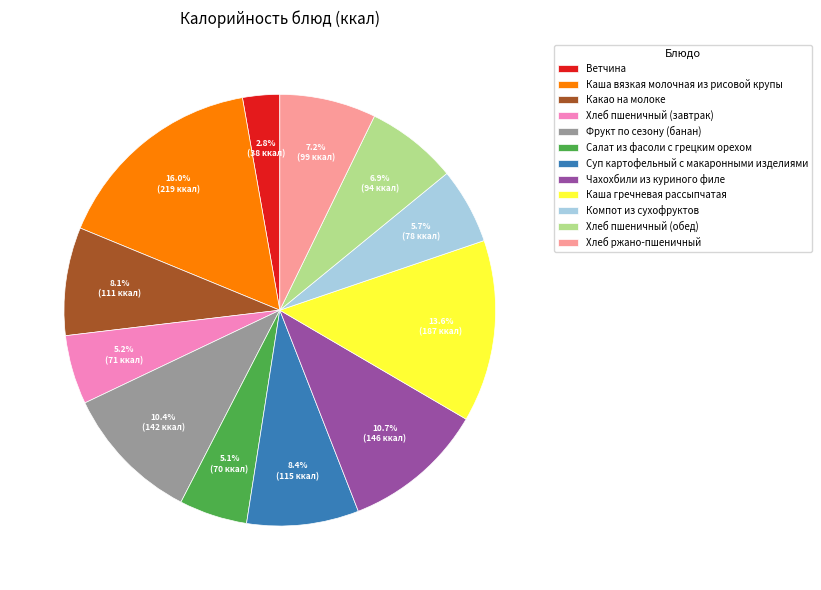

To the nearest percent, what is the difference between the Какао на молоке and Фрукт по сезону (банан) slice percentages?

2%